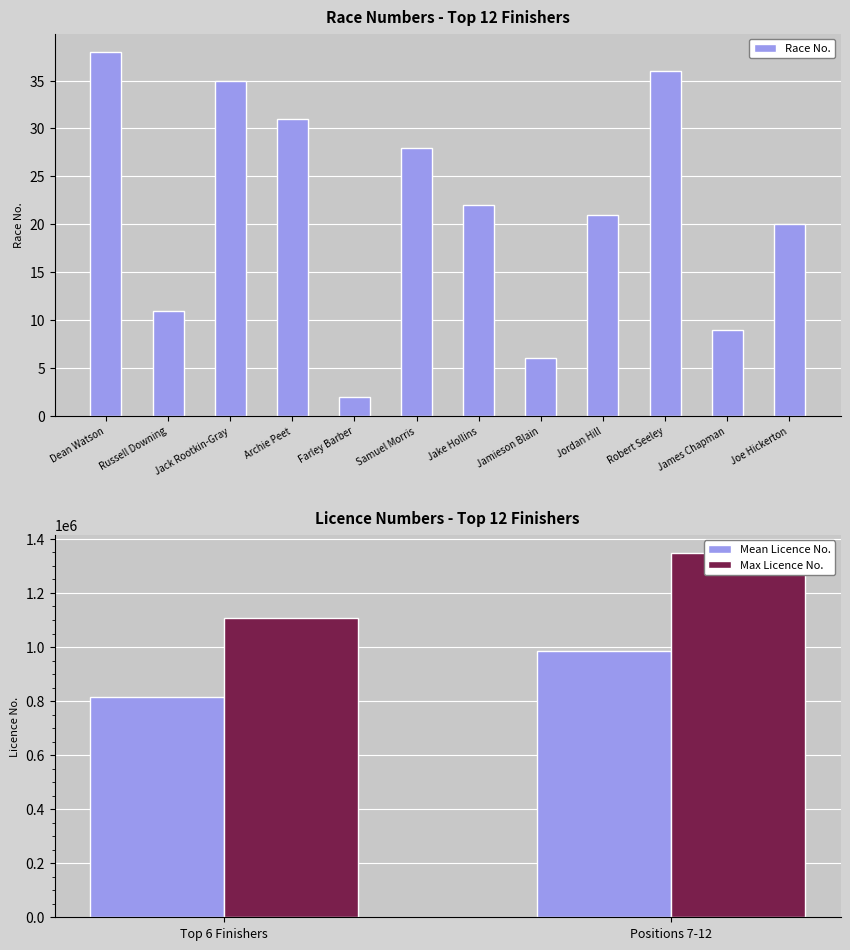

Rank the categories by value from lowest to highest.

Farley Barber, Jamieson Blain, James Chapman, Russell Downing, Joe Hickerton, Jordan Hill, Jake Hollins, Samuel Morris, Archie Peet, Jack Rootkin-Gray, Robert Seeley, Dean Watson